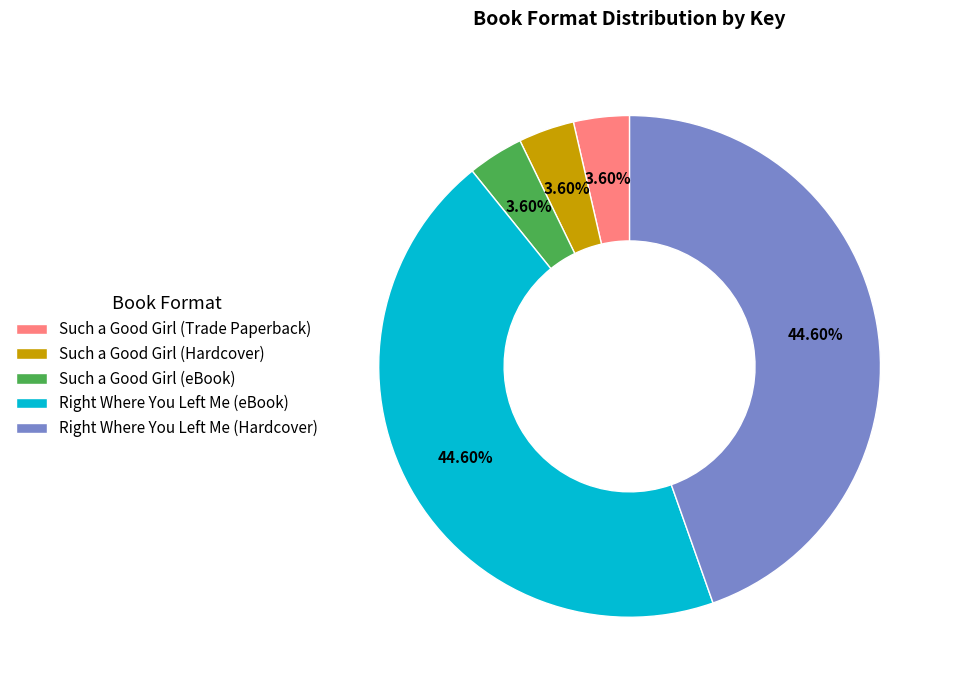

Count the number of slices in the pie.

5